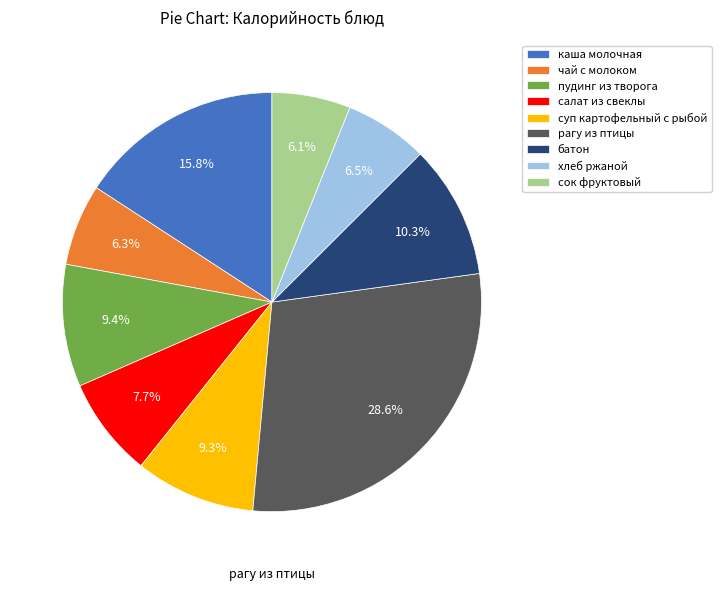

To the nearest percent, what portion does рагу из птицы represent?

29%